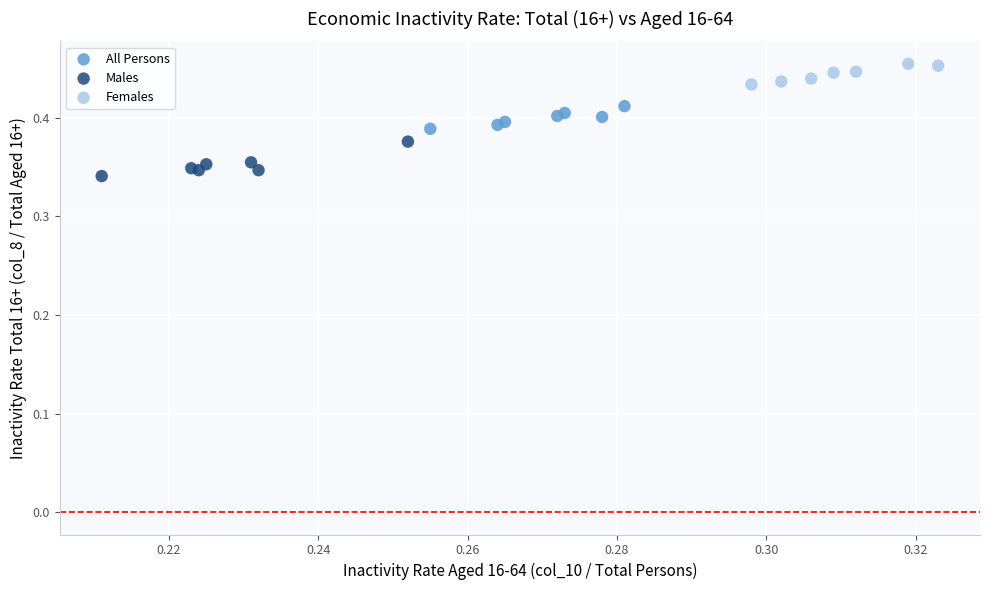

Which series contains the lowest Y value?

Males